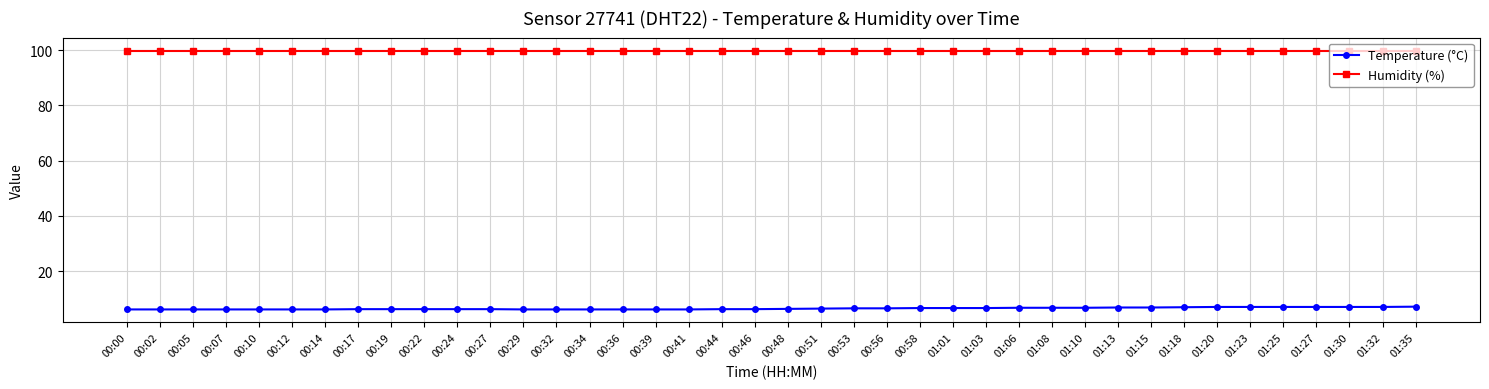

Is the value of Temperature (°C) at 00:10 greater than the value of Humidity (%) at 01:20?

No